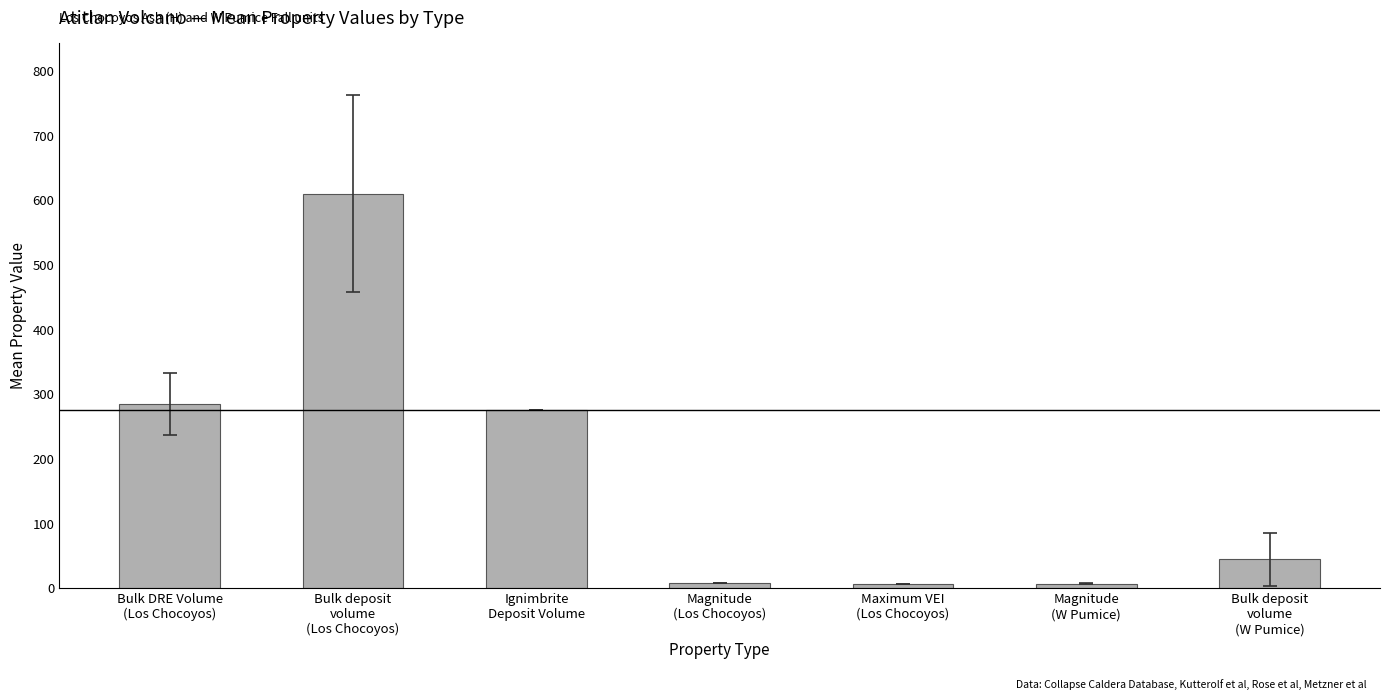

What is the sum of all values?

1237.1